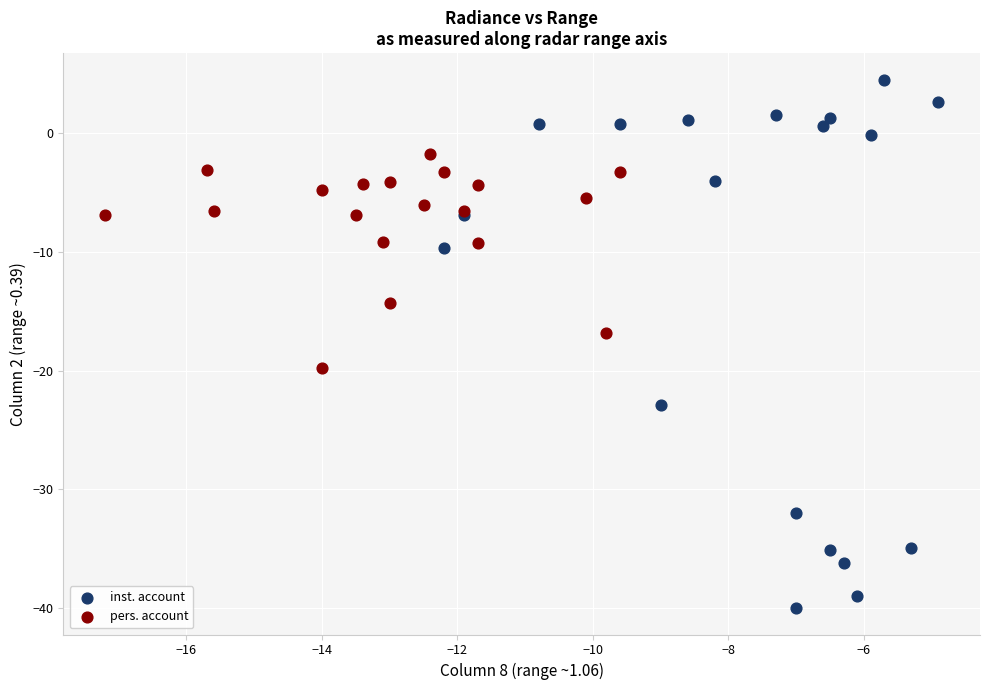

Which series contains the highest Y value?

inst. account